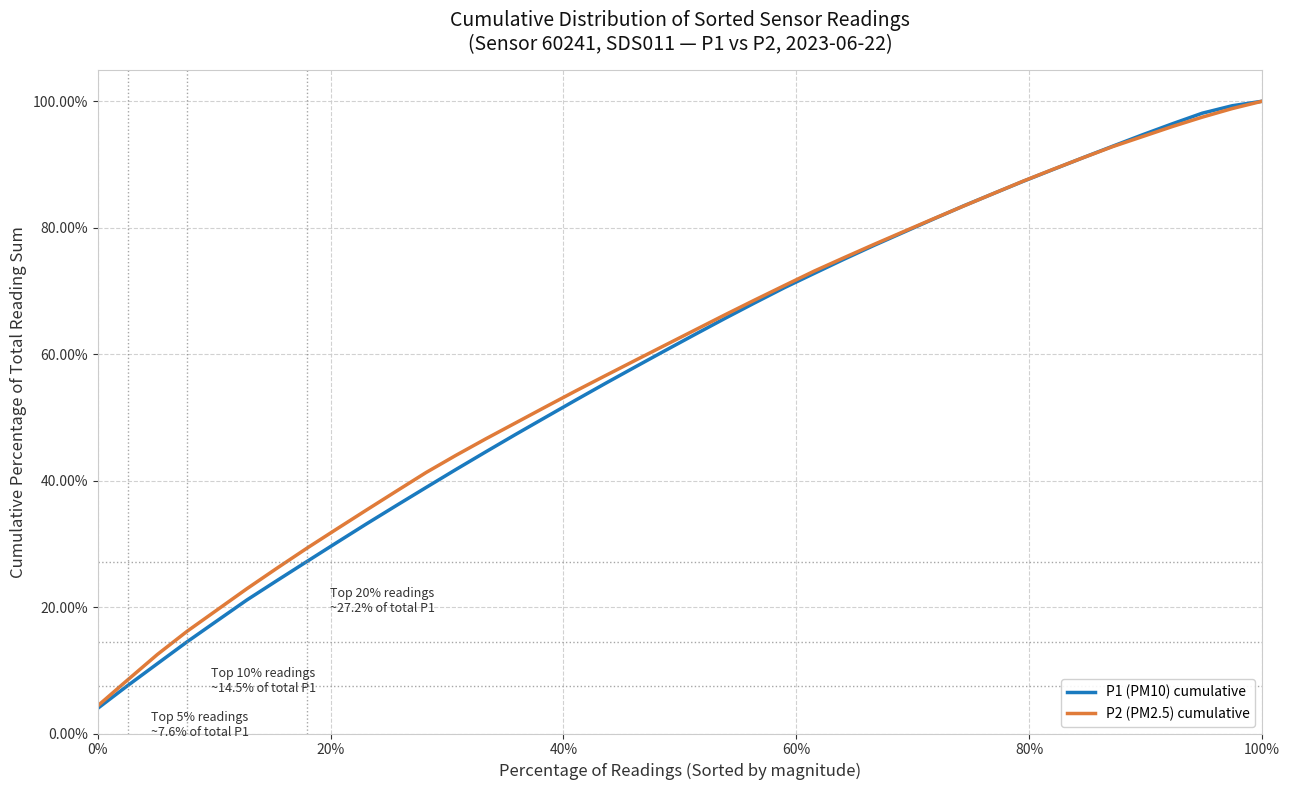

What is the lowest value of the P2 (PM2.5) cumulative series?

4.4